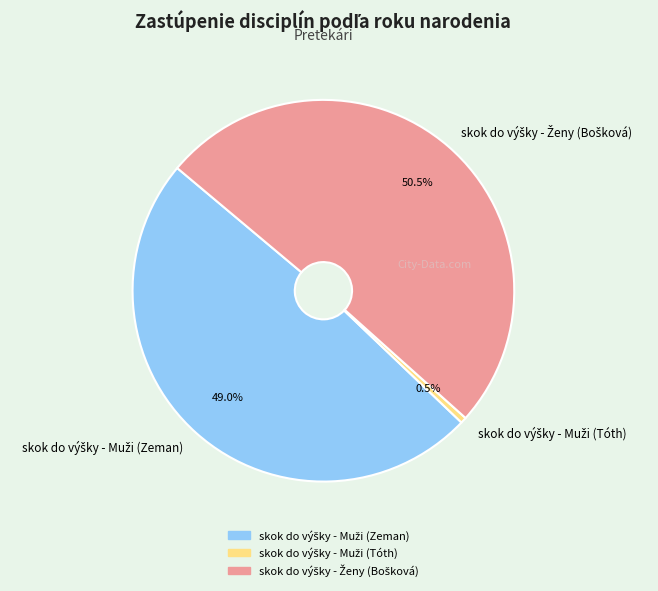

Is there a majority slice in this chart?

Yes